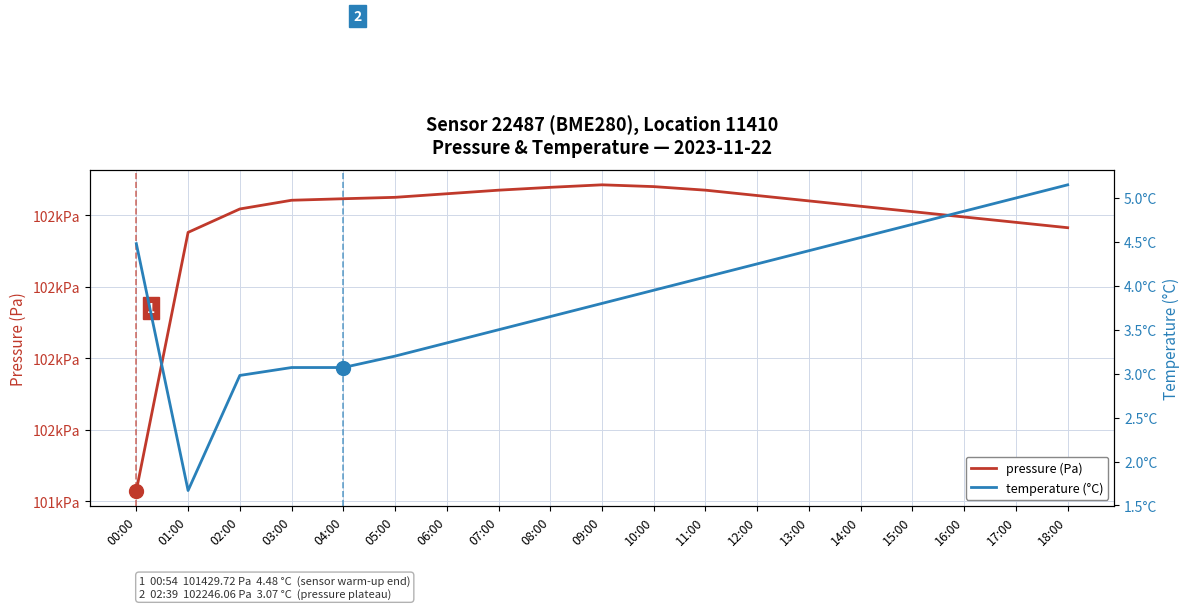

Read the pressure (Pa) value at 04:00.

102246.1